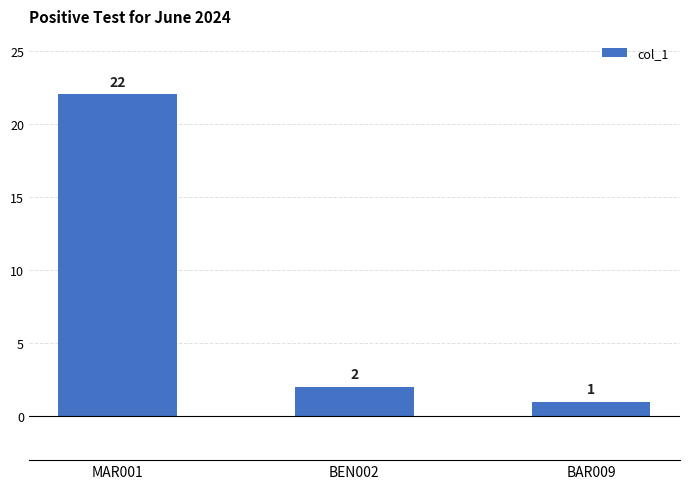

What is the minimum value shown in the chart?

1